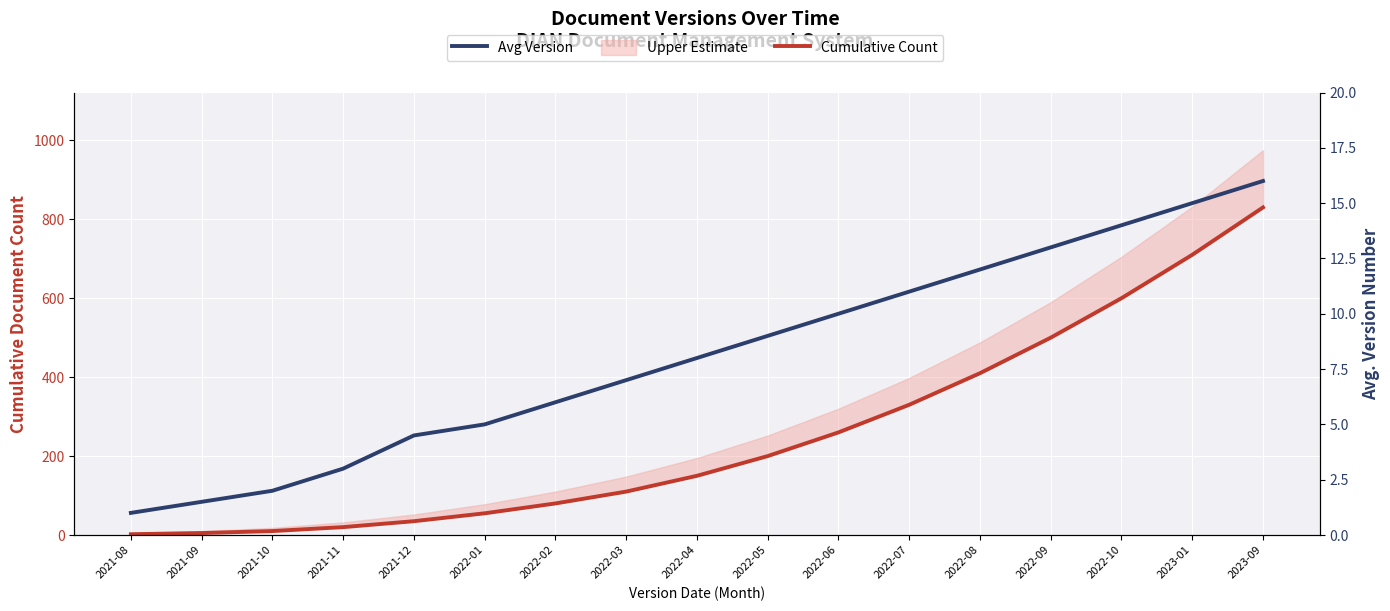

At which label does Avg Version reach its minimum?

2021-08